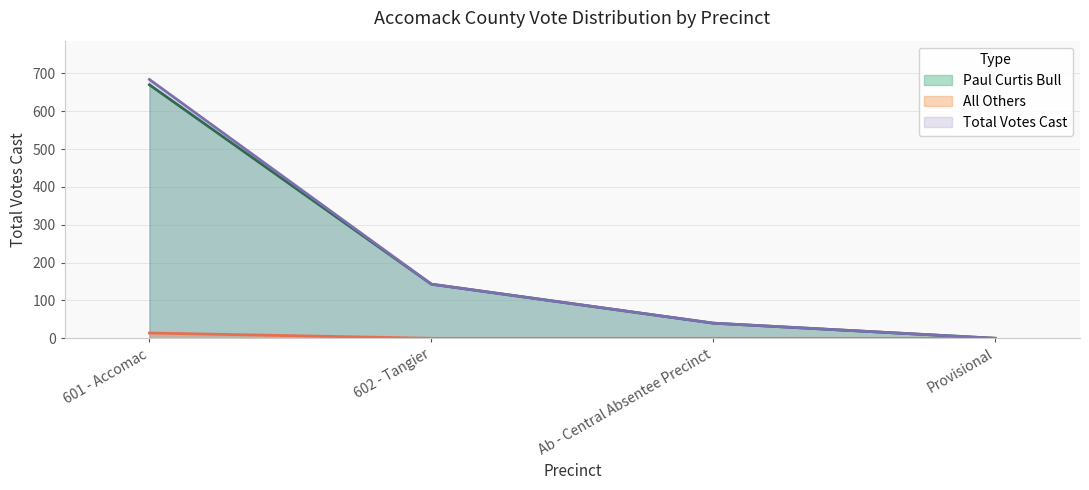

What are all the series names shown in the legend?

Paul Curtis Bull, All Others, Total Votes Cast